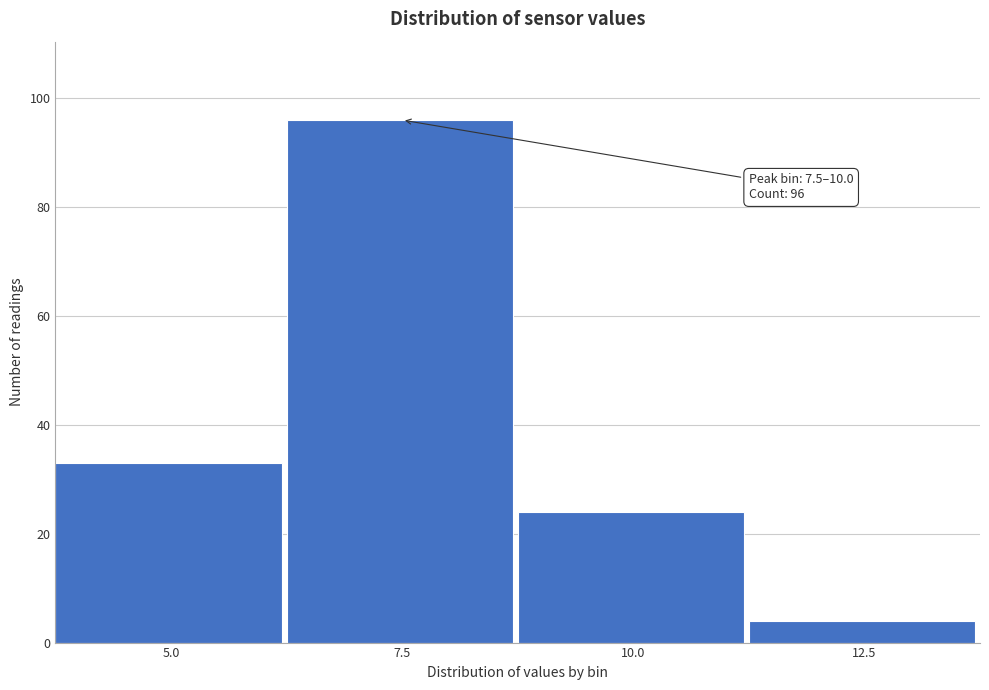

Reading left to right, transcribe all the data shown in this chart.

5.0=33	7.5=96	10.0=24	12.5=4